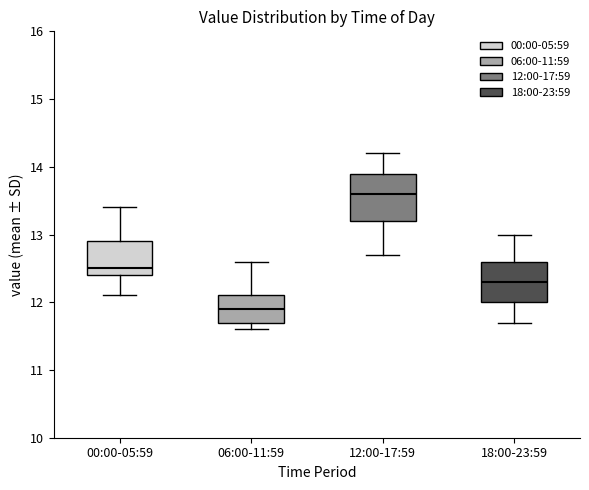

Which box is the tallest, from its lower edge to its upper edge?

12:00-17:59